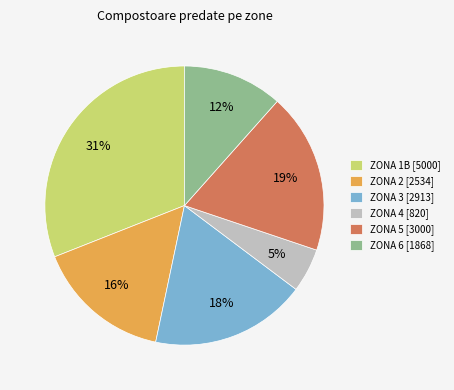

To the nearest percent, what percentage of the pie is ZONA 5?

19%